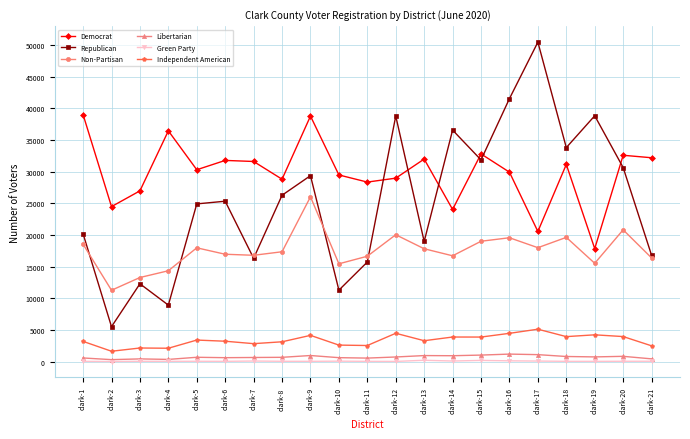

What are all the series names shown in the legend?

Democrat, Republican, Non-Partisan, Libertarian, Green Party, Independent American